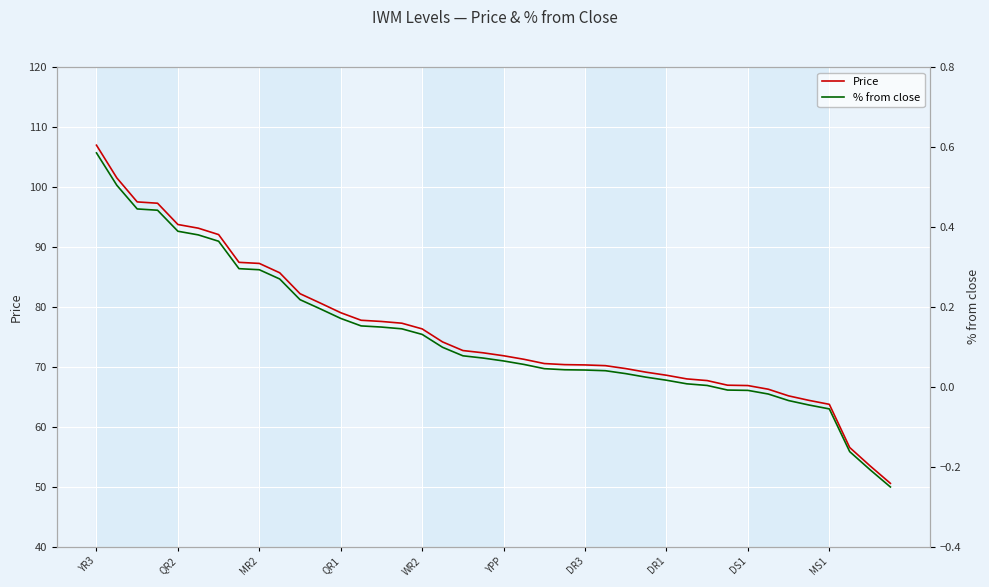

Is it true that Price equals 18.3 at YPP?

False